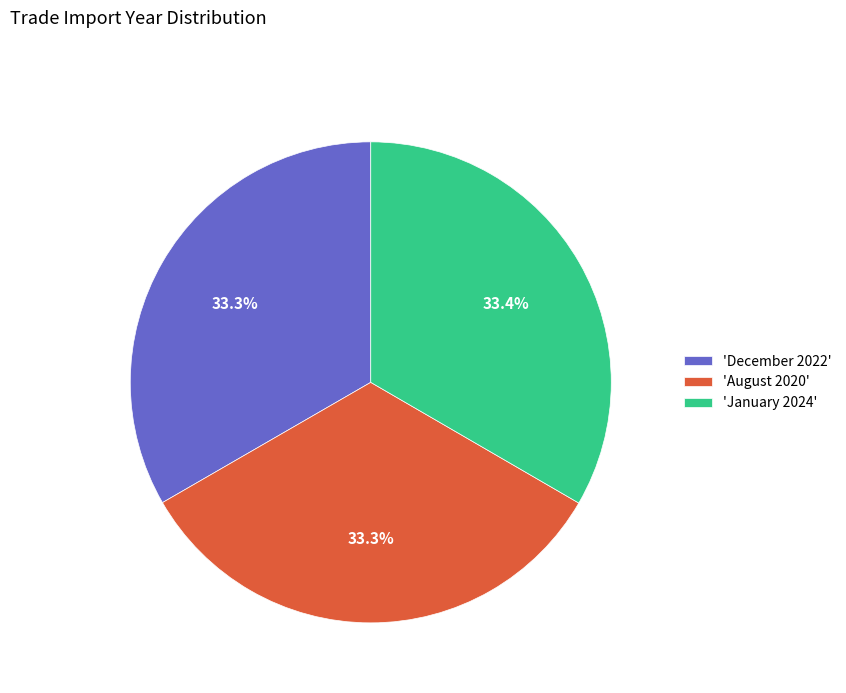

Count the number of slices in the pie.

3